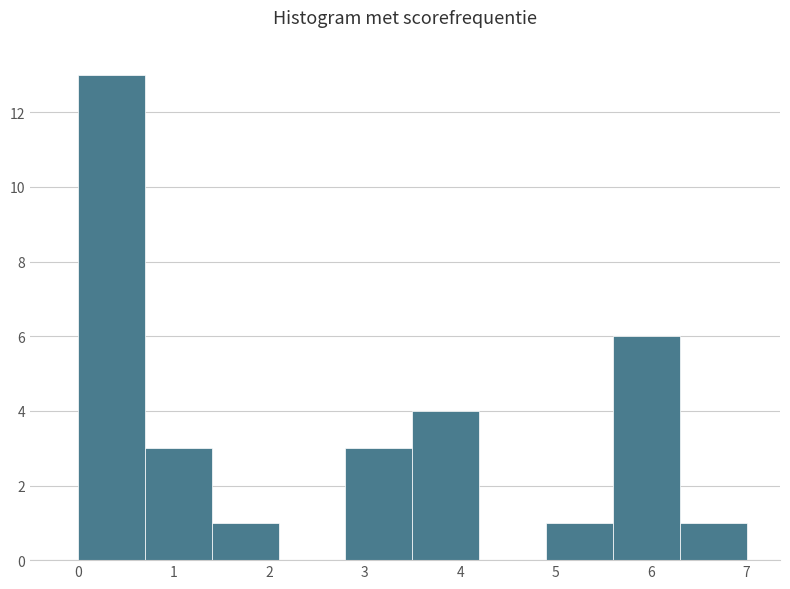

Reading left to right, list every bar in this chart as the range it spans on the x-axis followed by its height. The values are not printed on the chart, so give them approximately, as read against the axis.

0.0 to 0.7: 13
0.7 to 1.4: 3
1.4 to 2.1: 1
2.1 to 2.8: 0
2.8 to 3.5: 3
3.5 to 4.2: 4
4.2 to 4.9: 0
4.9 to 5.6: 1
5.6 to 6.3: 6
6.3 to 7.0: 1